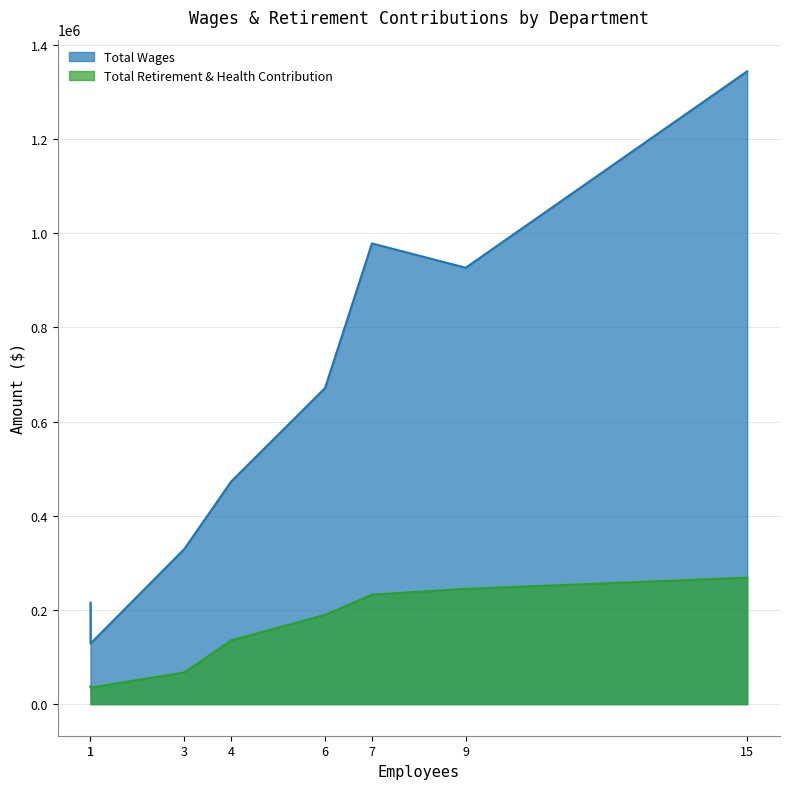

What is the minimum value for Total Wages?

128494